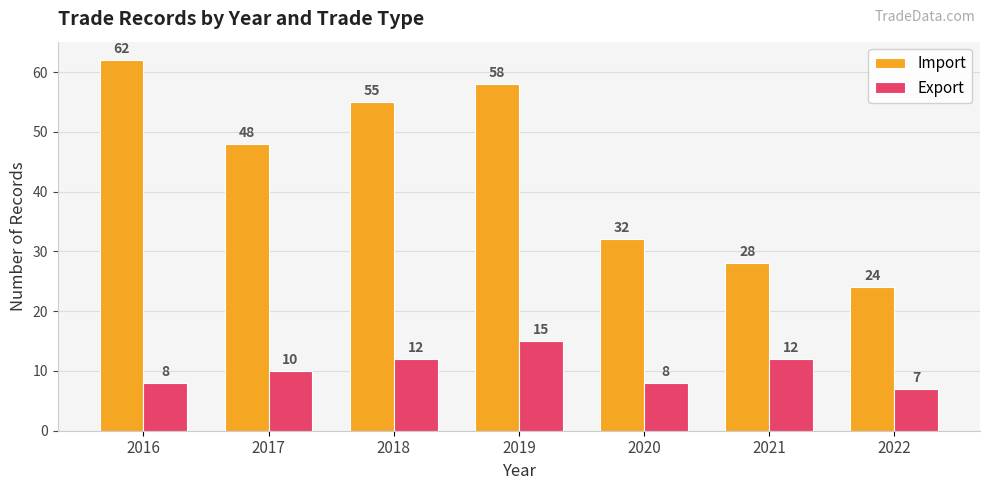

What is the value of the Import bar at the 4th from the left?

58